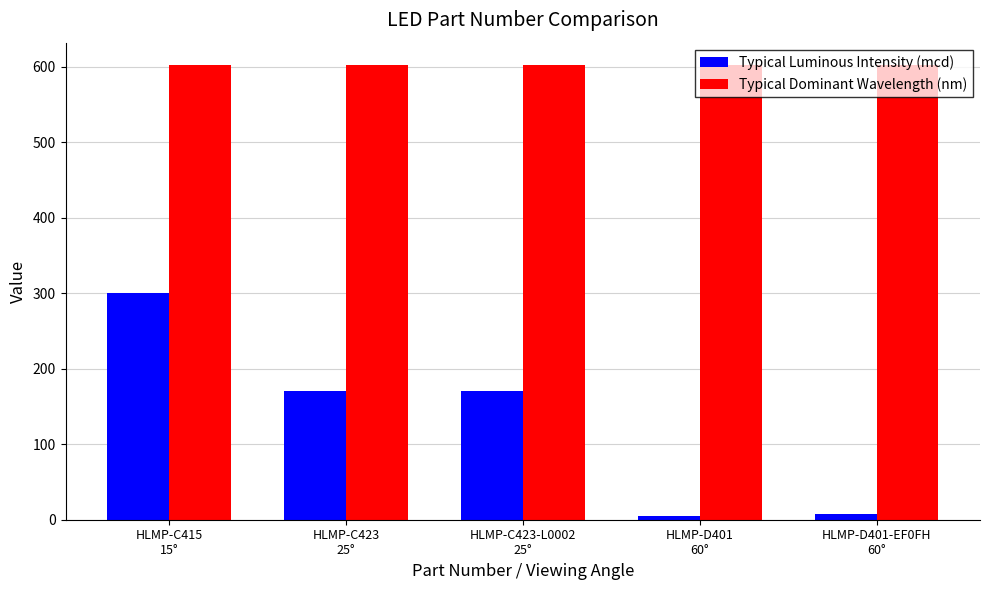

Rank the series at HLMP-C423-L0002
25° from lowest to highest value.

Typical Luminous Intensity (mcd), Typical Dominant Wavelength (nm)